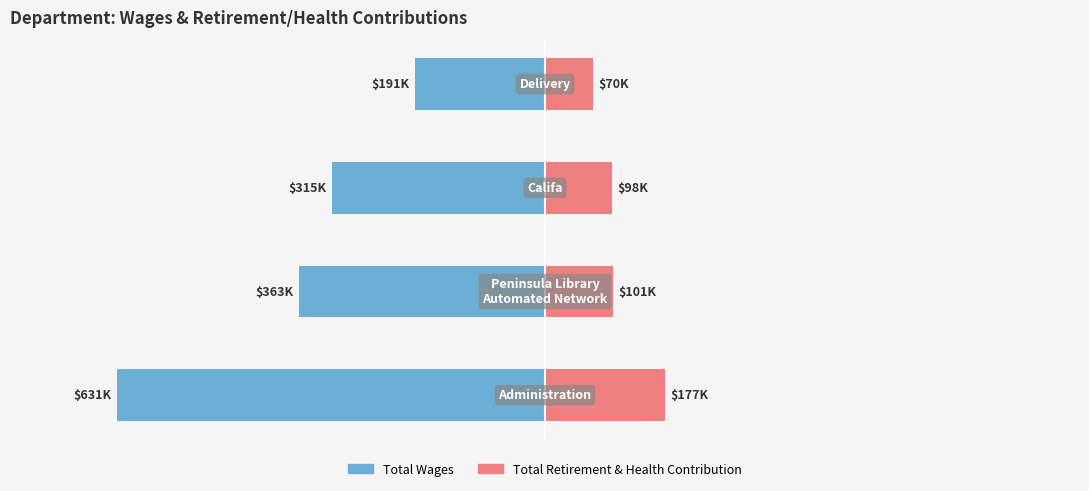

Between 2 and 3, which series saw the biggest shift?

Total Wages